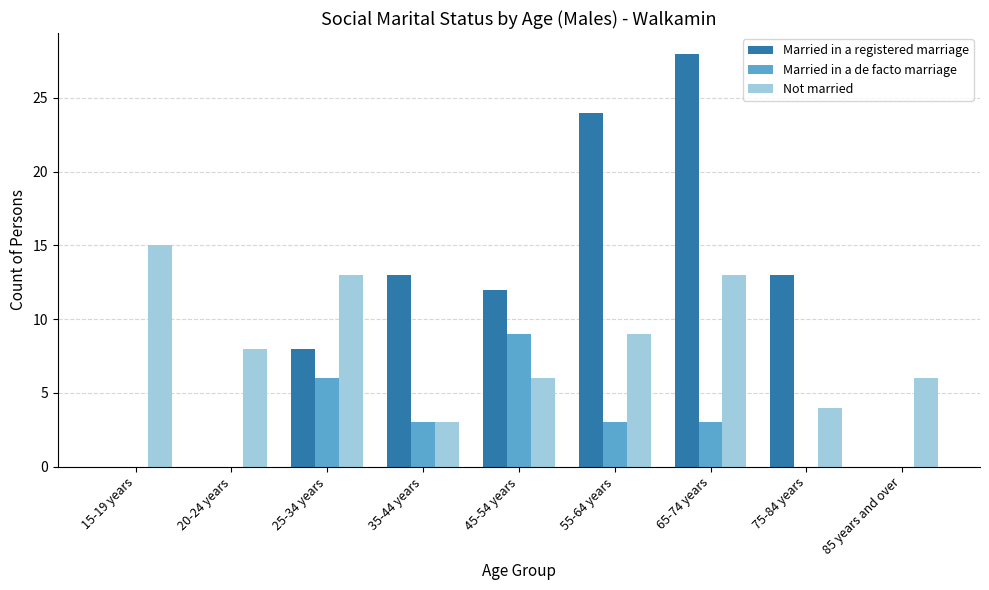

Which series has the largest range (max minus min)?

Married in a registered marriage